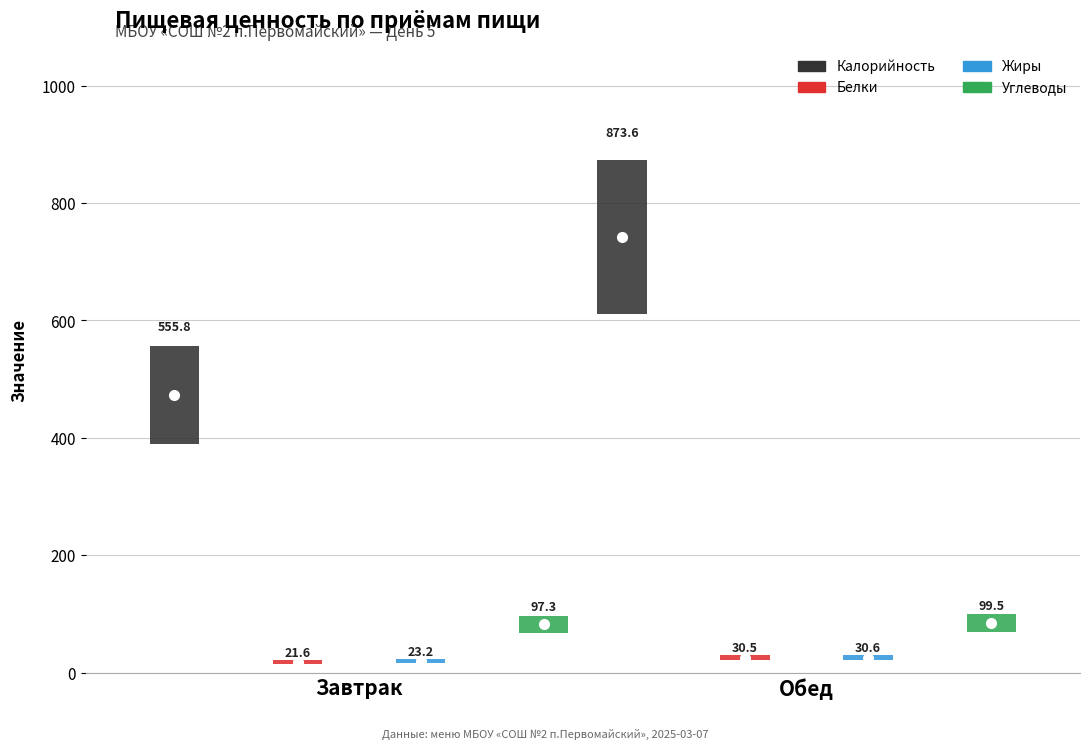

Which category has the highest value across all series?

Обед